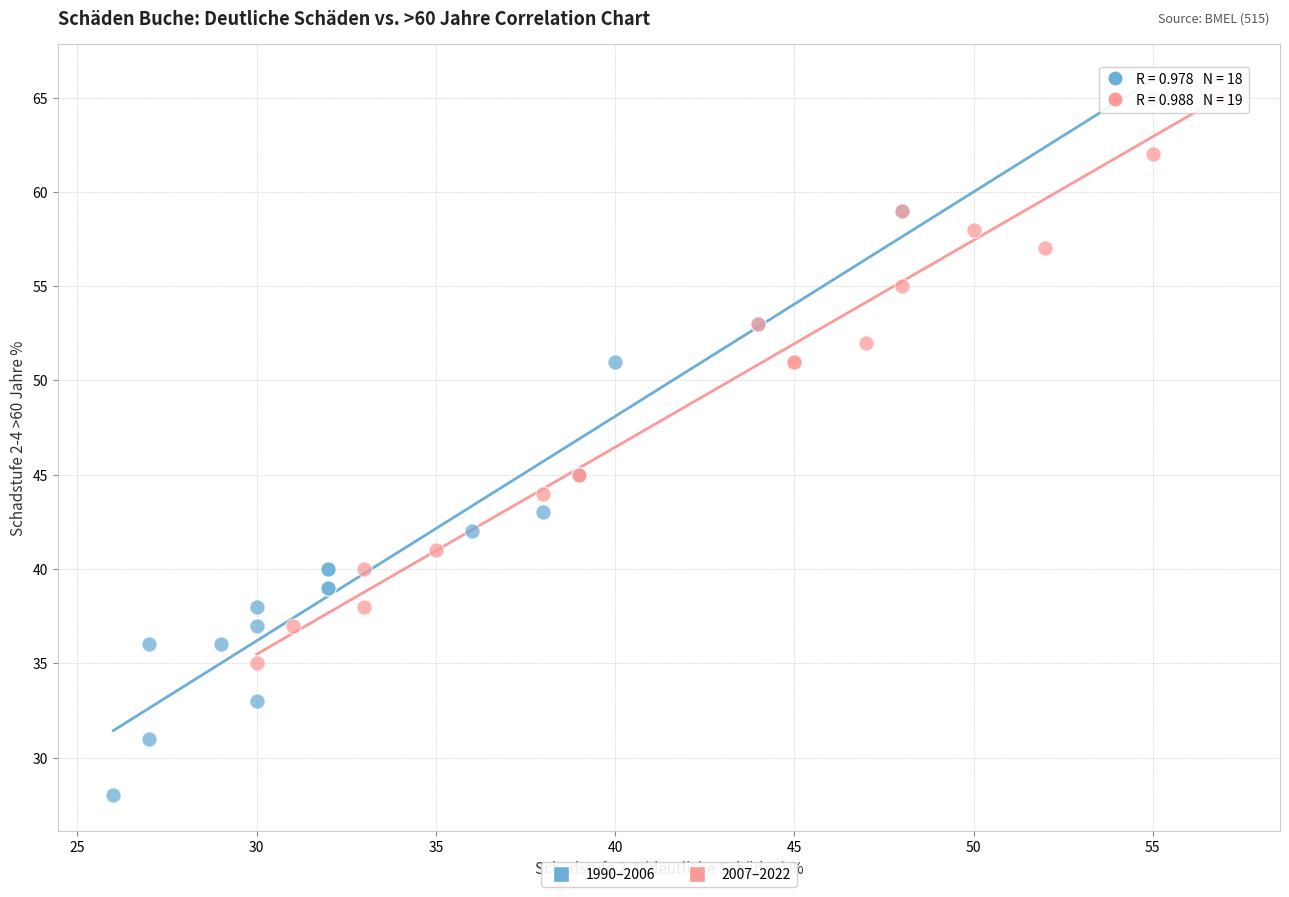

Which series reaches the minimum Y coordinate?

1990–2006